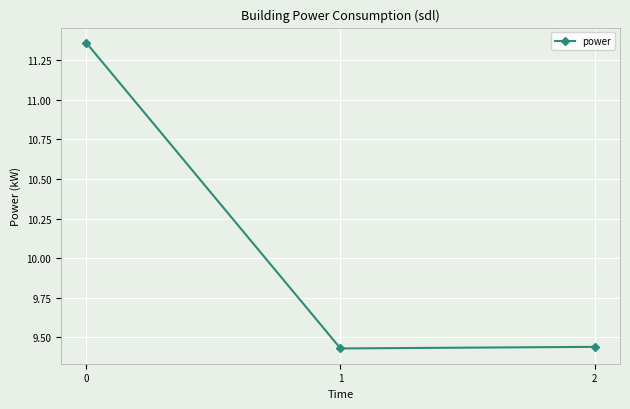

What is the difference between the maximum and minimum values?

1.9